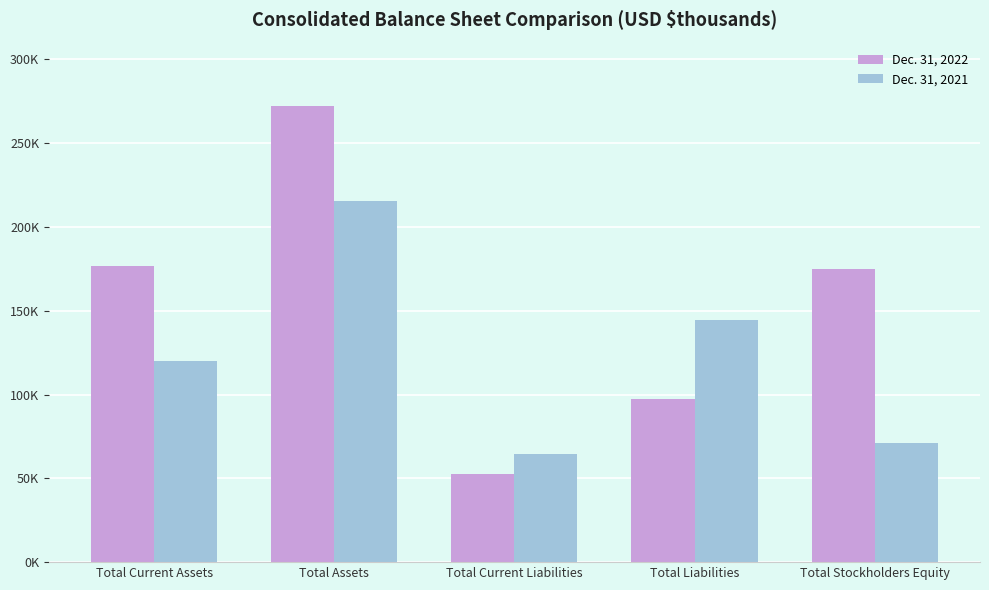

Does the chart contain stacked bars?

No